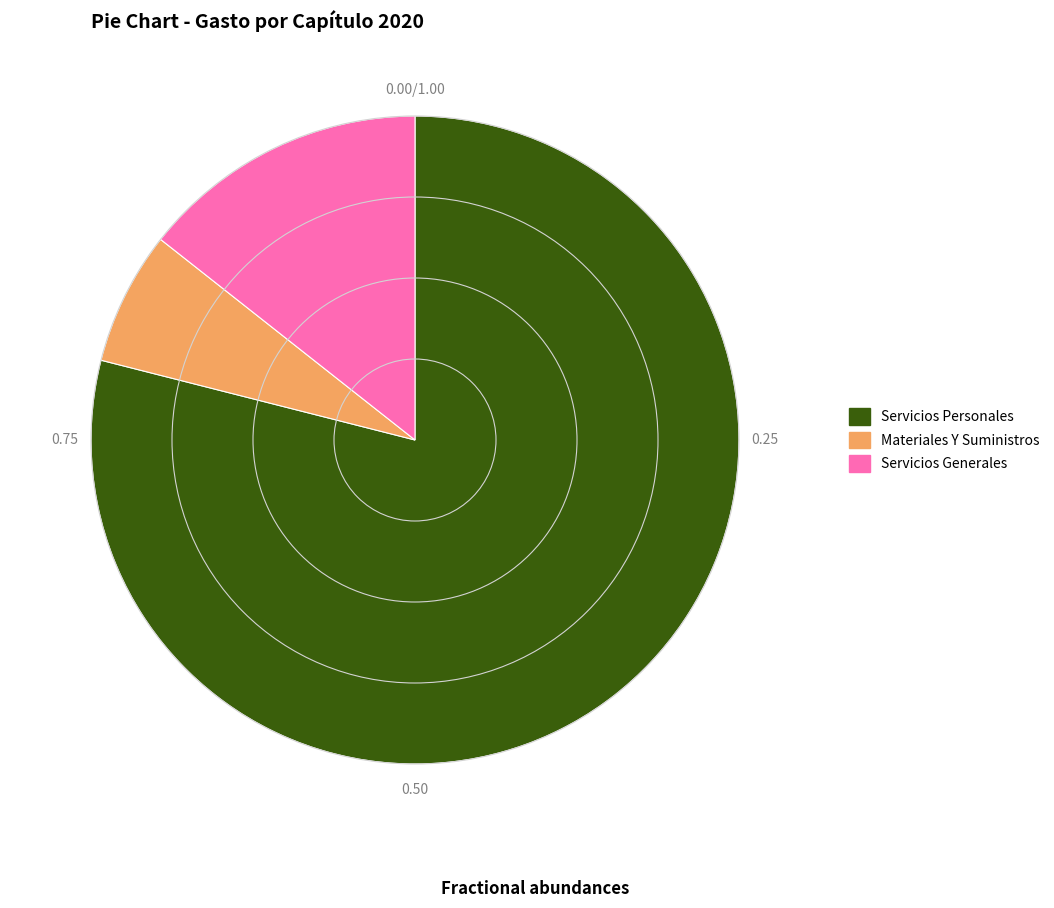

Count the number of slices in the pie.

3